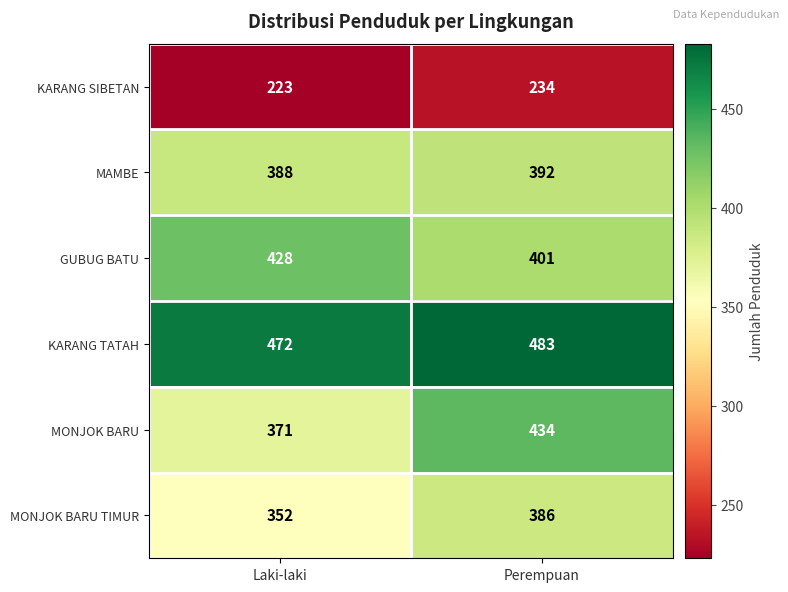

What is the sum of all GUBUG BATU values?

829